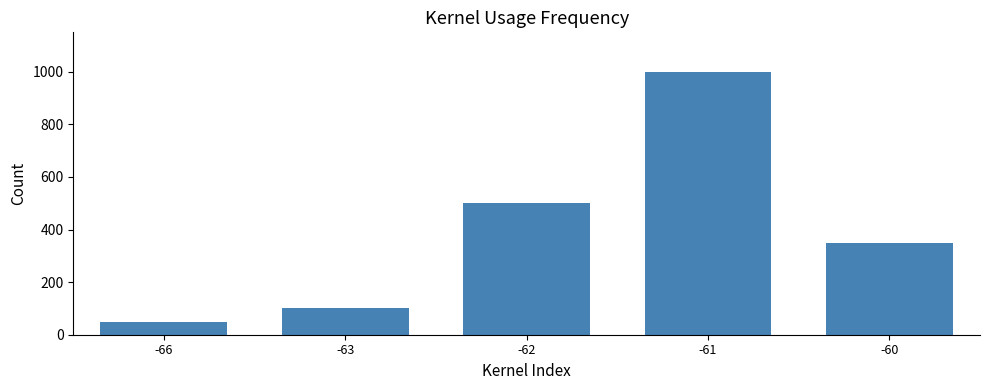

Which label corresponds to the smallest value in the chart?

-66